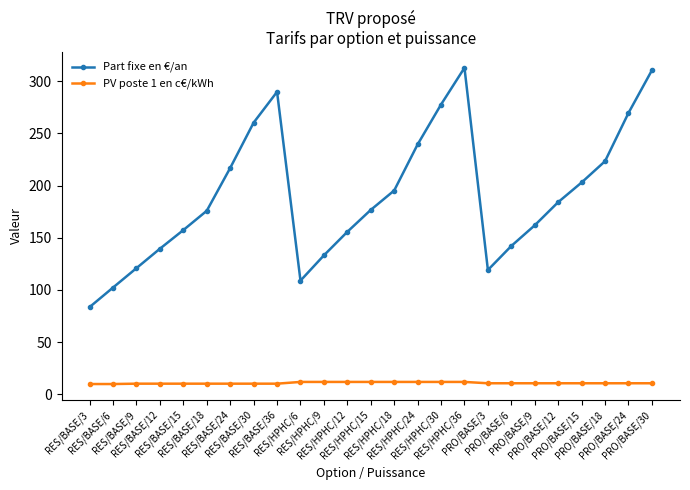

True or false: PV poste 1 en c€/kWh and Part fixe en €/an intersect in this chart.

False